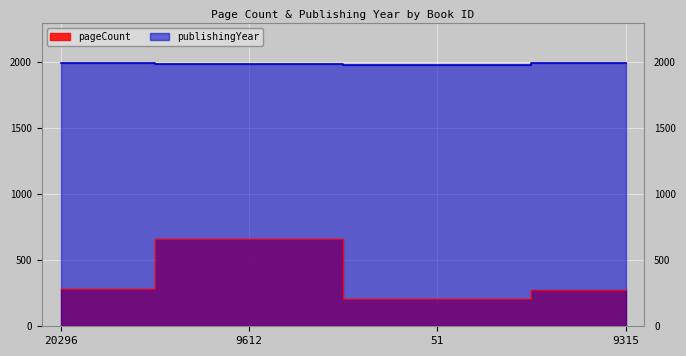

Rank the categories by publishingYear value from highest to lowest.

20296, 9315, 9612, 51